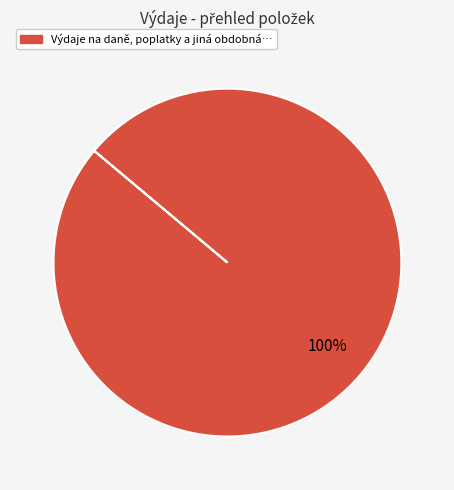

Is there any slice that represents more than half of the pie?

Yes